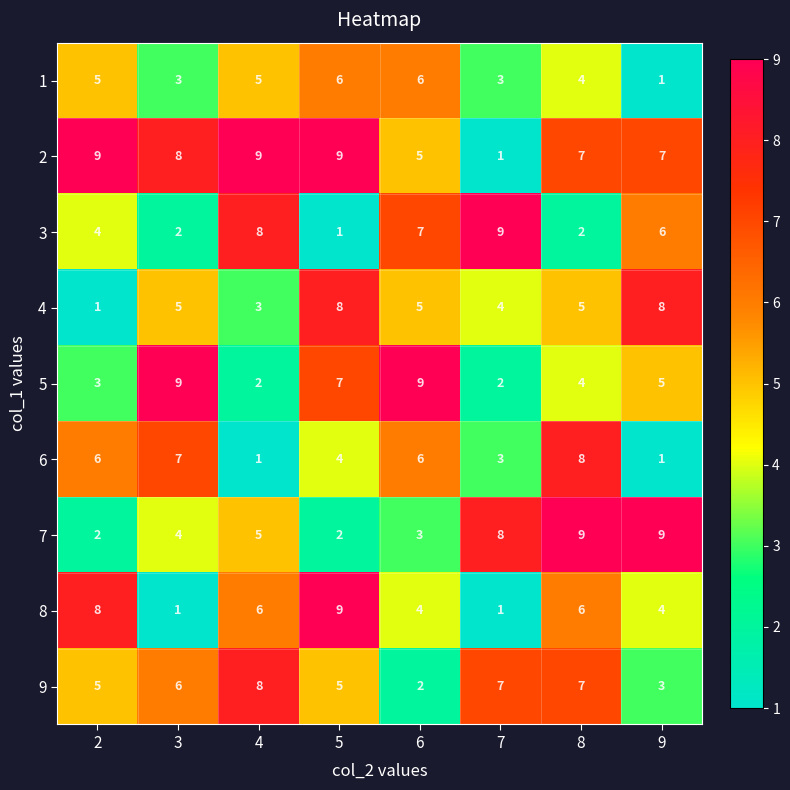

What is the smallest value displayed?

1